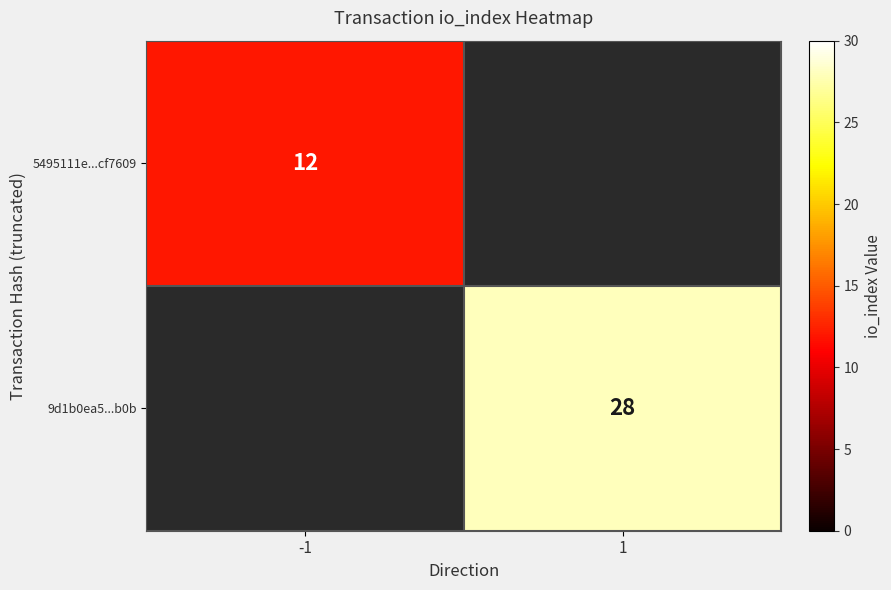

The value of 5495111e...cf7609 at -1 is 17.8. True or false?

False